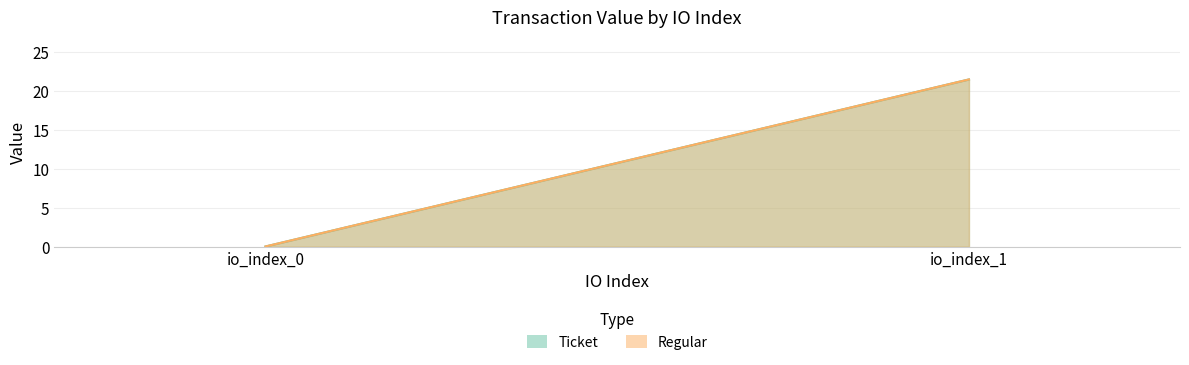

The value of Ticket at io_index_1 is 21.5. True or false?

True